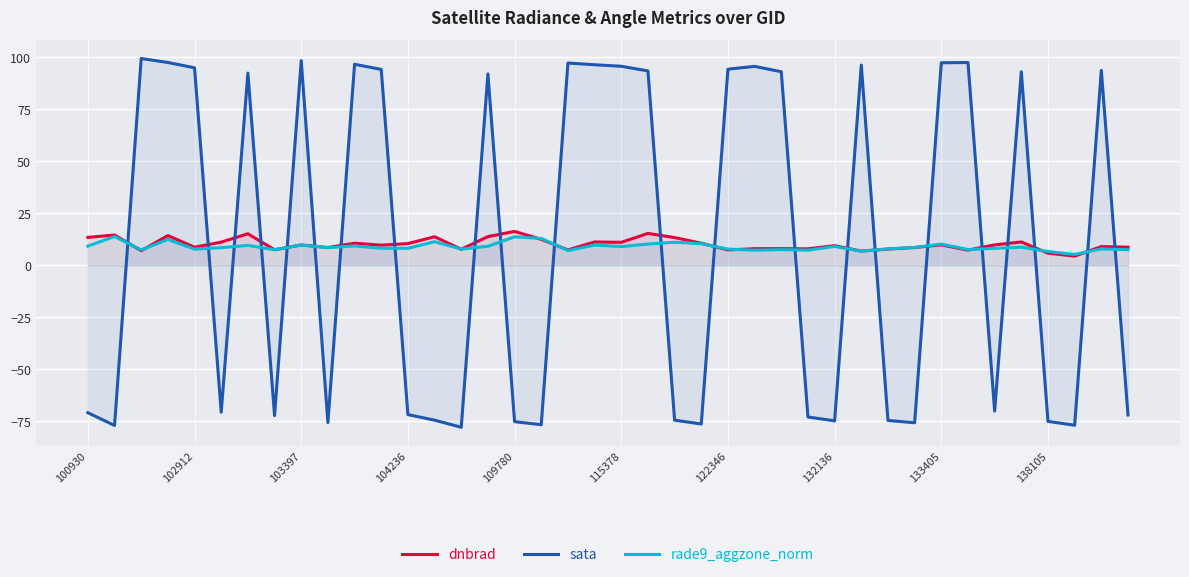

What is the value of the rade9_aggzone_norm point at the 7th from the left?

9.6